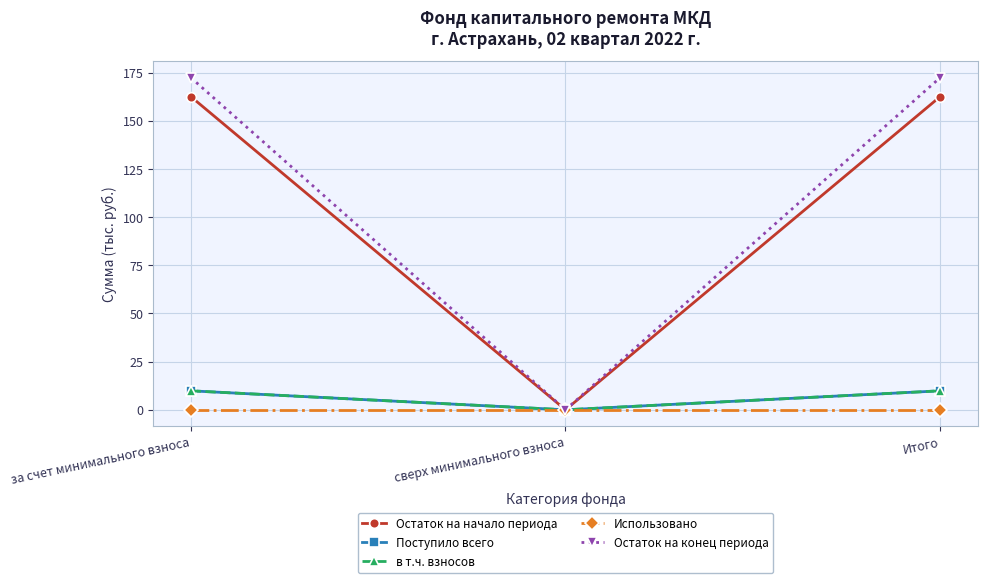

Does the chart have visible grid lines?

Yes